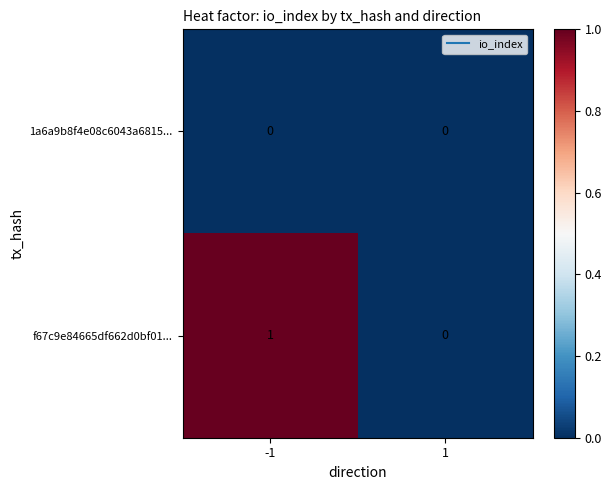

Reading right to left, transcribe all the data shown in this chart.

1a6a9b8f4e08c6043a6815...: 1=0	-1=0
f67c9e84665df662d0bf01...: 1=0	-1=1